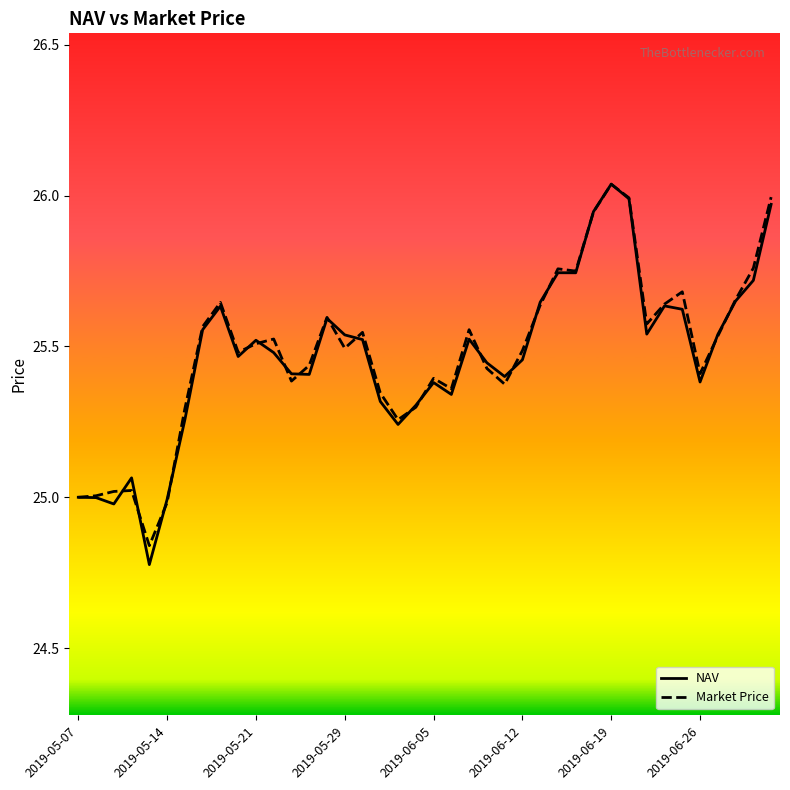

Which series has the widest spread of values?

NAV